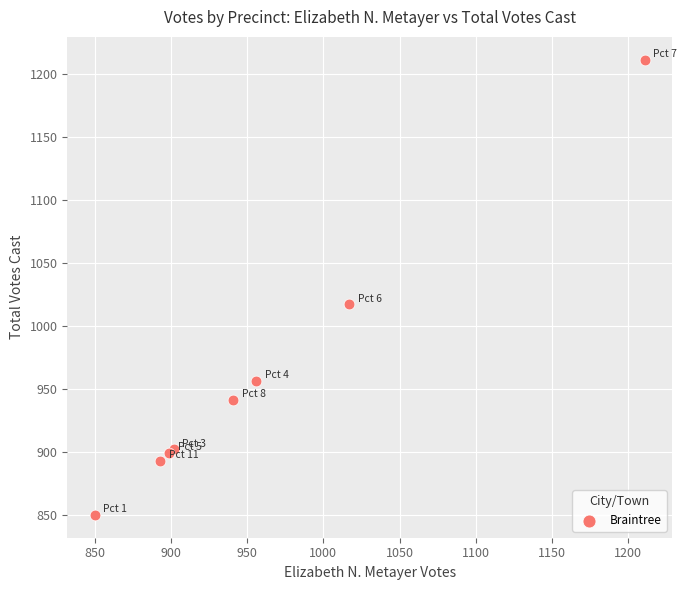

What Y value in the scatter plot is closest to 1030?

1017